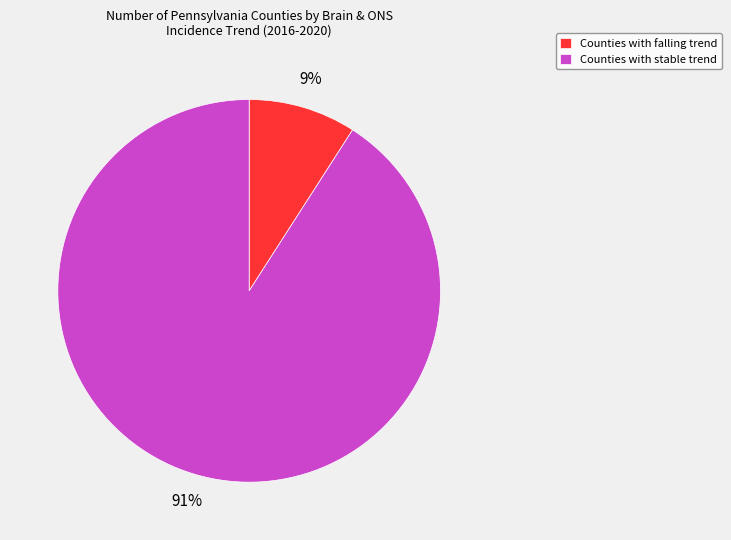

To the nearest percent, what is the average slice percentage?

50%